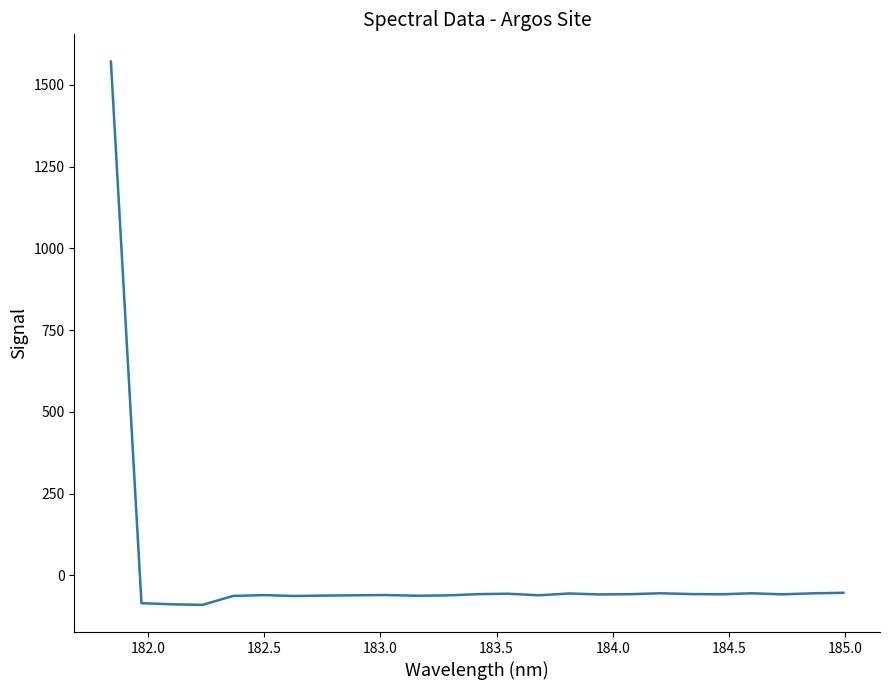

What is the minimum value shown in the chart?

-89.8